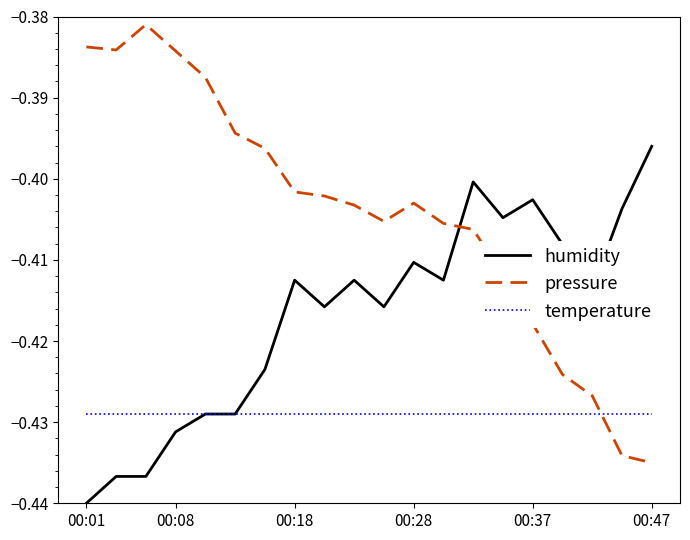

How many intersections are there between pressure and humidity?

1